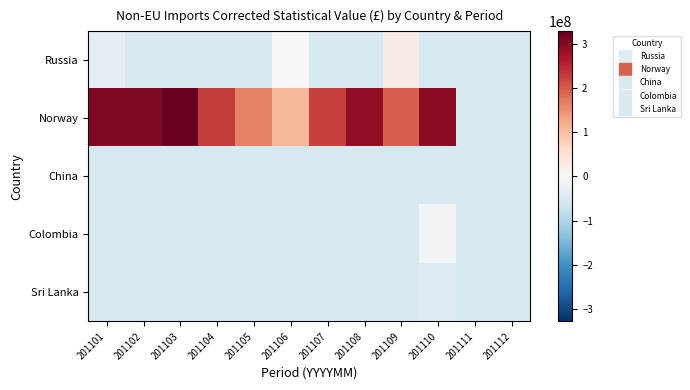

Reading left to right, list all the values displayed in this chart.

Russia: 201101=-30897520.0	201102=-53214974.0	201103=-53214974.0	201104=-53214974.0	201105=-53214974.0	201106=2011471.0	201107=-53214974.0	201108=-53214974.0	201109=27304167.0	201110=-53214974.0	201111=-53214974.0	201112=-53214974.0
Norway: 201101=302895242.1	201102=303323535.1	201103=328494101.1	201104=228775146.1	201105=163433270.1	201106=109518579.0	201107=223841088.1	201108=291264456.1	201109=195535795.1	201110=297083814.1	201111=-53214974.0	201112=-53214974.0
China: 201101=-52513687.0	201102=-52422519.0	201103=-53017888.0	201104=-52714012.0	201105=-52757582.0	201106=-52645418.0	201107=-53121721.0	201108=-53116781.0	201109=-53200007.0	201110=-53180502.0	201111=-53214974.0	201112=-53214974.0
Colombia: 201101=-53214974.0	201102=-53214974.0	201103=-53214974.0	201104=-53214974.0	201105=-53214974.0	201106=-53214974.0	201107=-53214974.0	201108=-53214974.0	201109=-53214974.0	201110=-9968456.0	201111=-53214974.0	201112=-53214974.0
Sri Lanka: 201101=-53214974.0	201102=-53214974.0	201103=-53214974.0	201104=-53214974.0	201105=-53214974.0	201106=-53214974.0	201107=-53214974.0	201108=-53214974.0	201109=-53214974.0	201110=-41400484.0	201111=-53214974.0	201112=-53214974.0